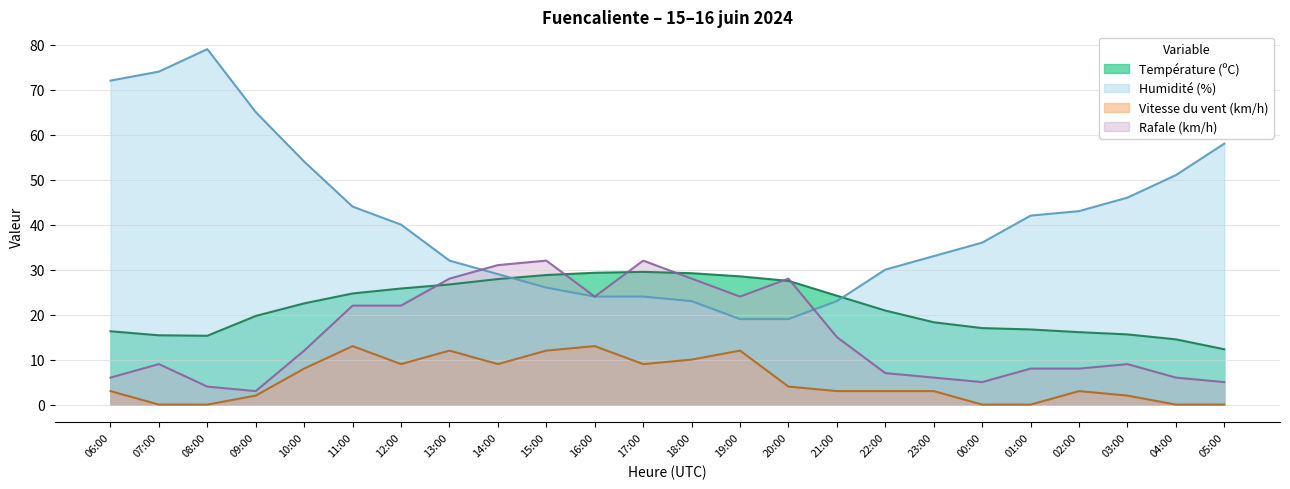

The Vitesse du vent (km/h) series shows 9.0 at 12:00. True or false?

True